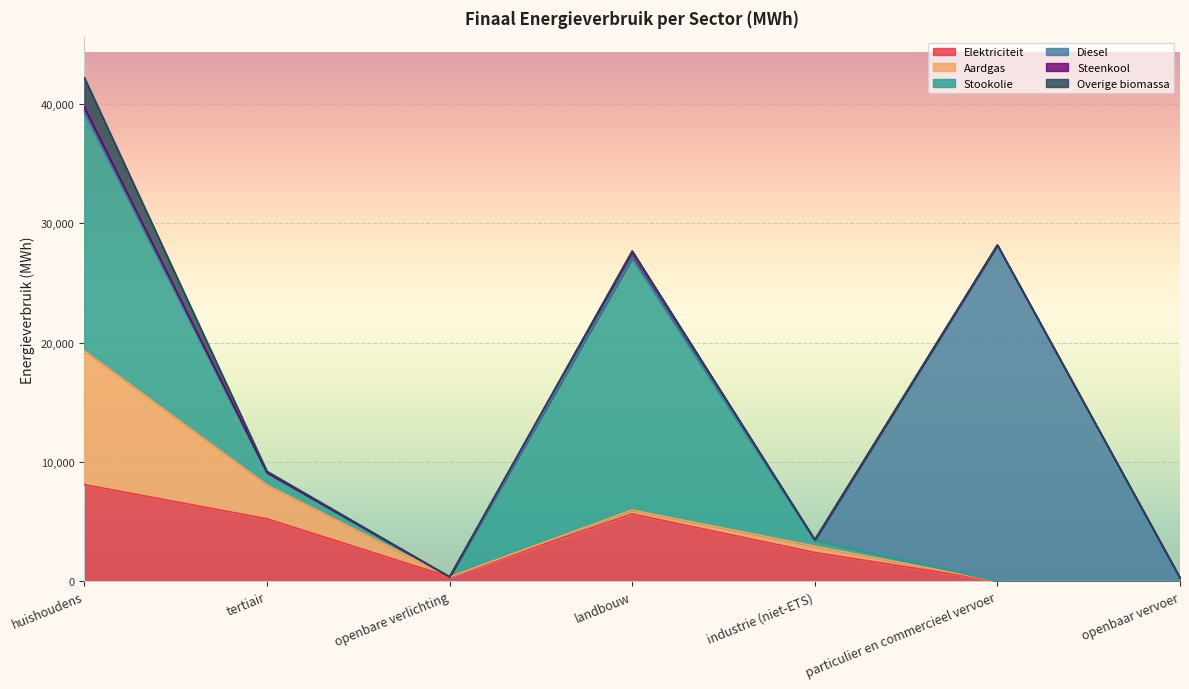

How many intersections are there between Elektriciteit and Aardgas?

3